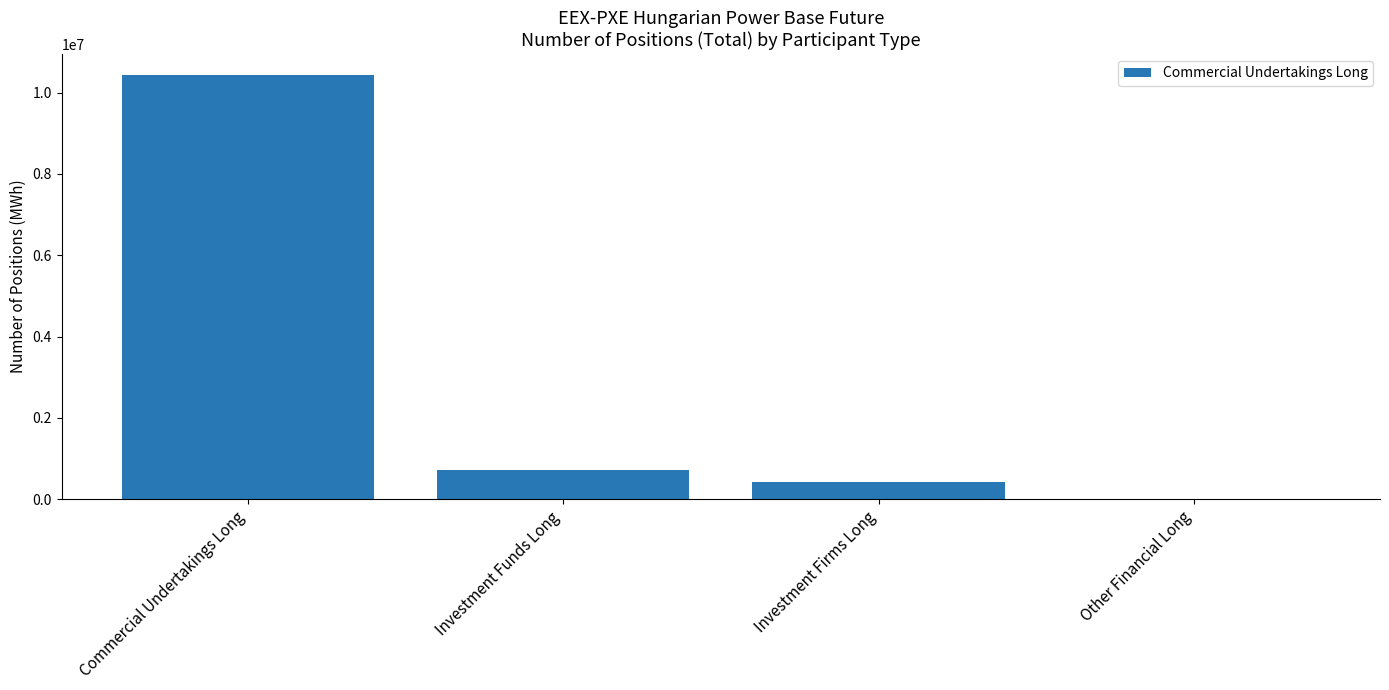

Reading right to left, list all the values displayed in this chart.

0	417134	717286	10428142